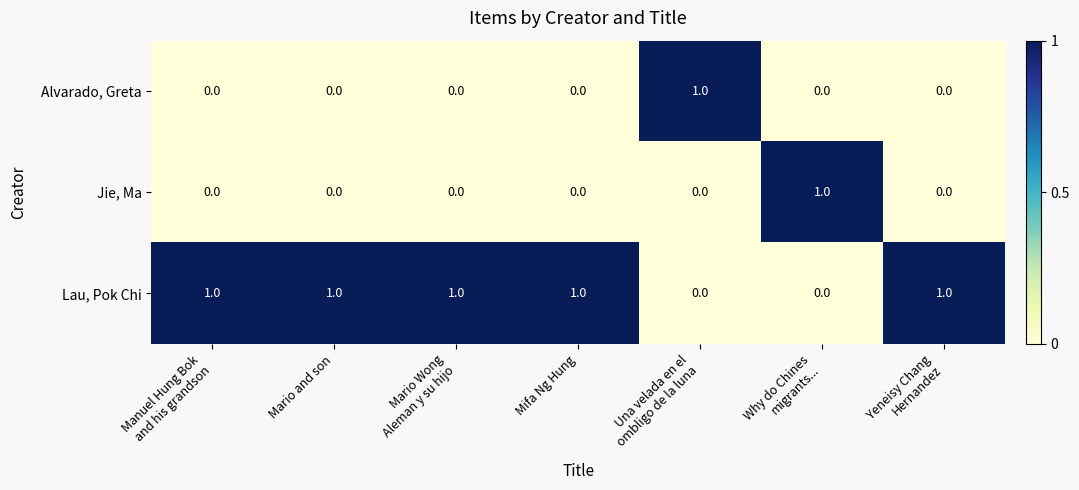

At how many categories does at least one series exceed 0?

7